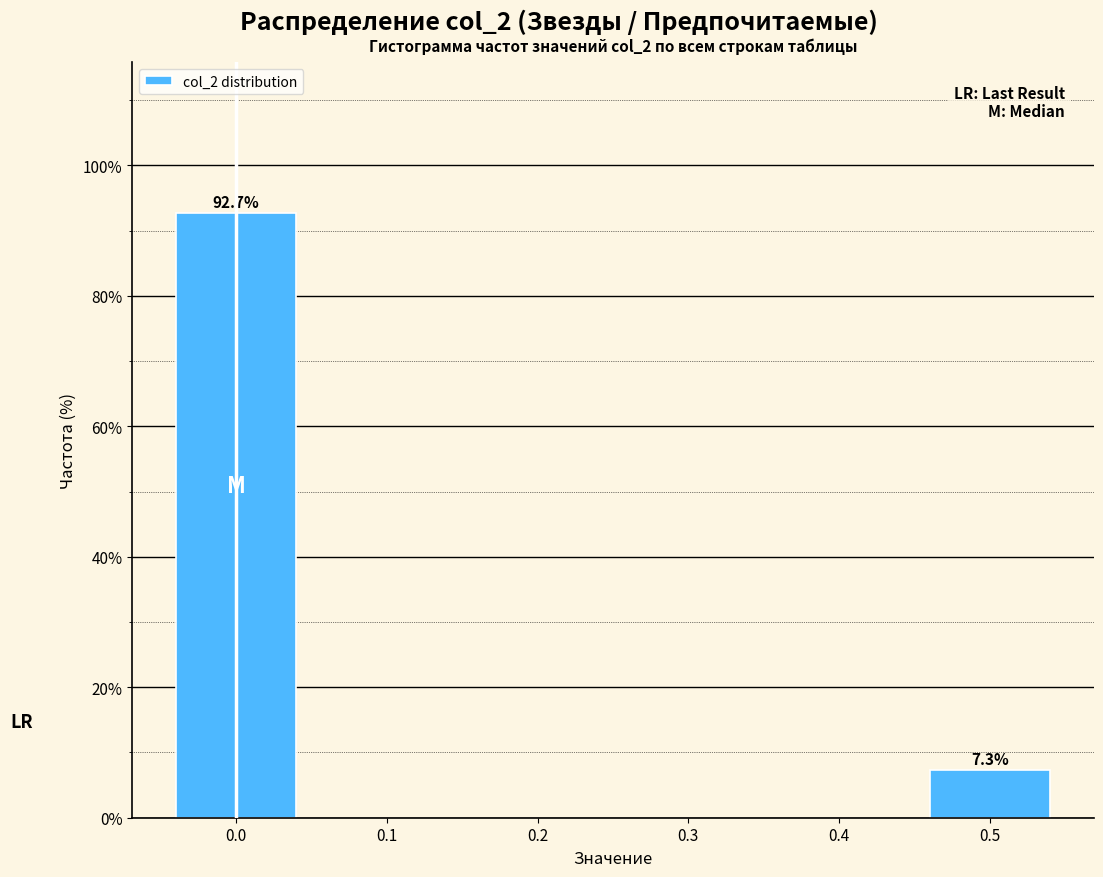

Reading left to right, transcribe all the data shown in this chart.

0.0=92.7	0.5=7.3